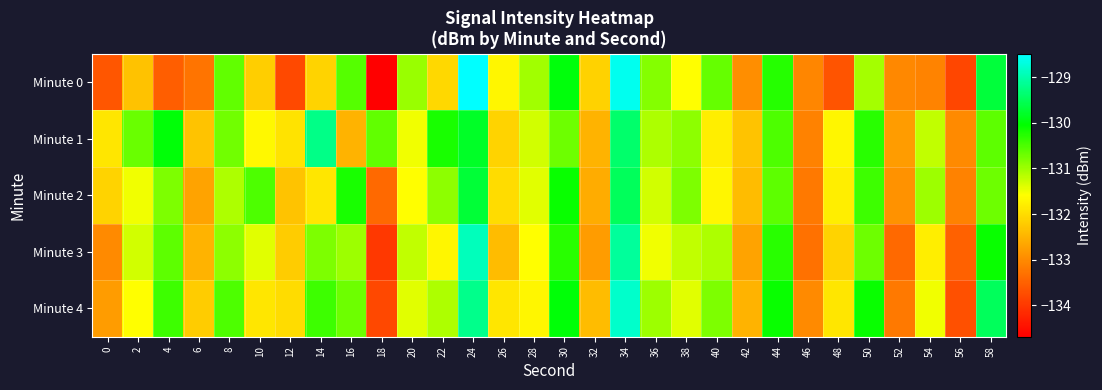

List the series in order of their peak value, lowest first.

Minute 2, Minute 1, Minute 3, Minute 4, Minute 0